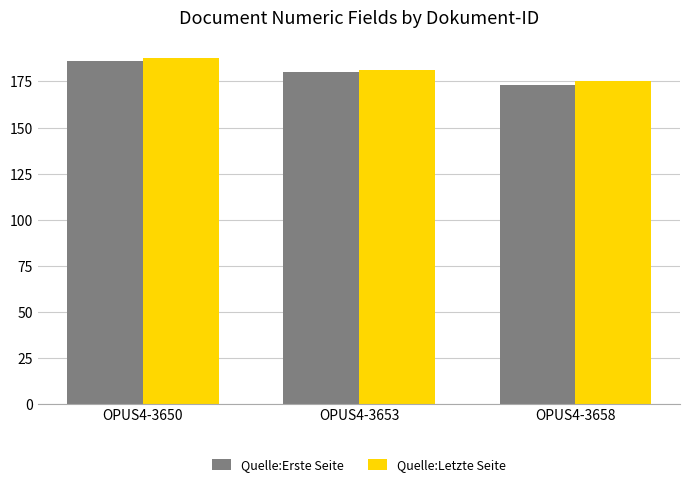

How many distinct data groups are displayed?

2